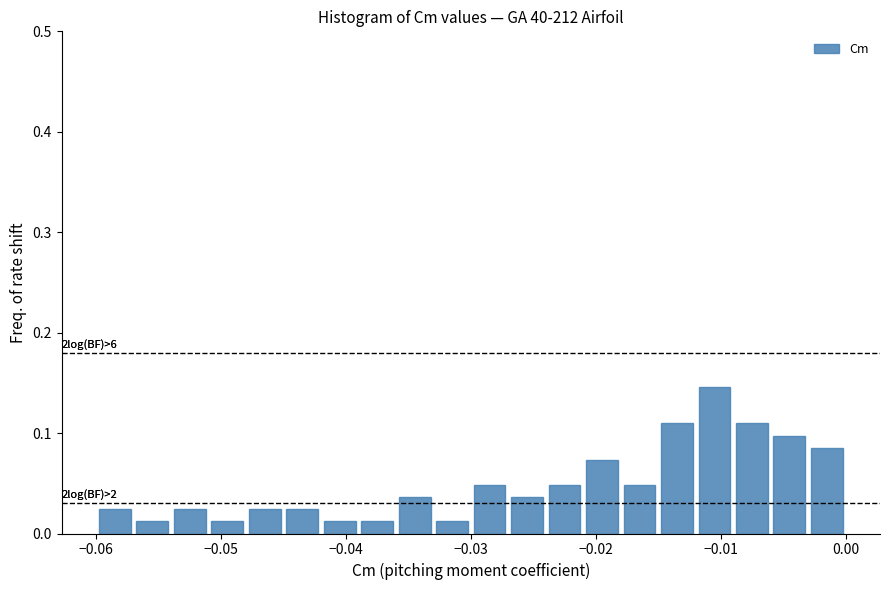

Around what value on the x-axis is the tallest bar? Give the approximate position of its centre, as read against the axis.

-0.010